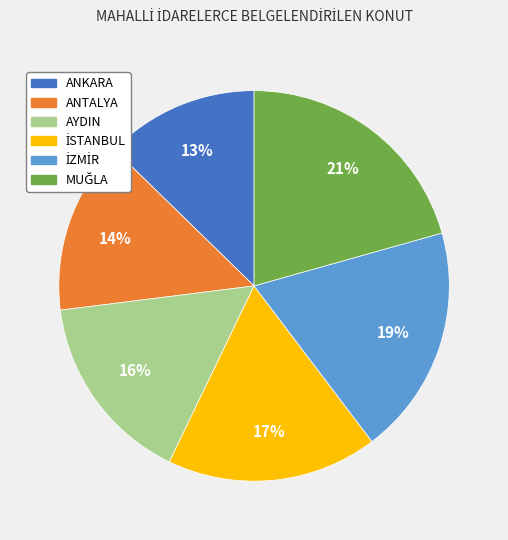

To the nearest percent, what is the combined percentage of AYDIN and ANTALYA?

30%